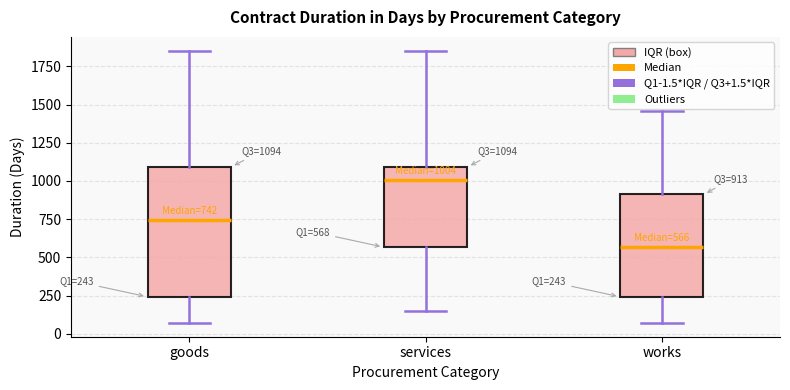

Which box has the lowest median line?

works